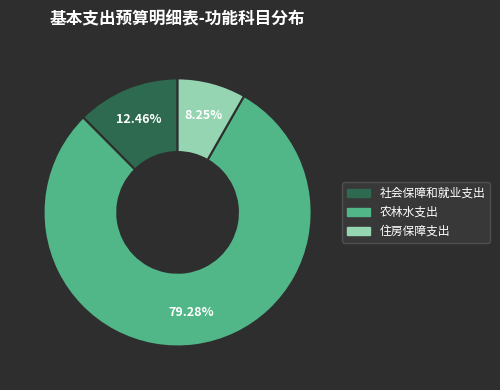

How many segments does this pie chart have?

3